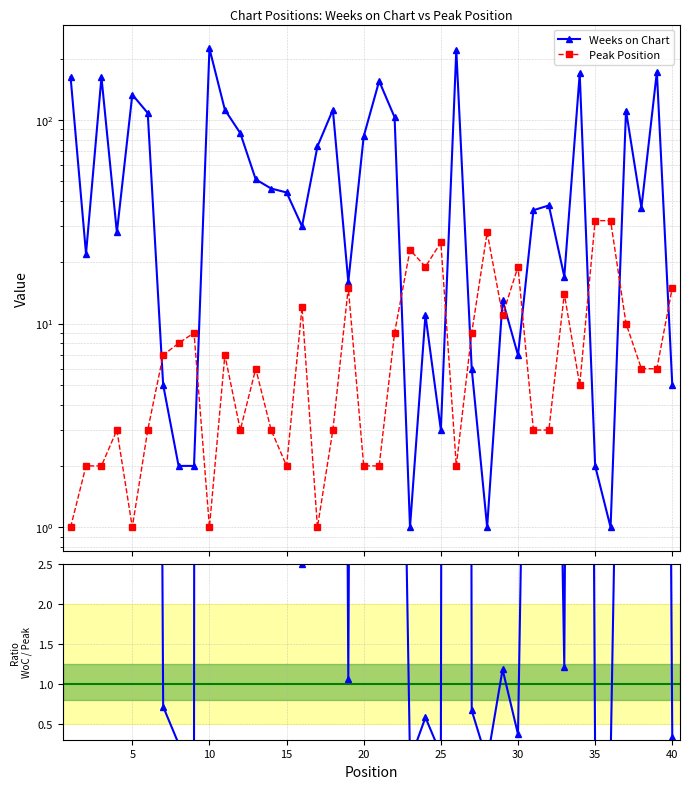

Between 29 and 35, which series saw the biggest shift?

Peak Position